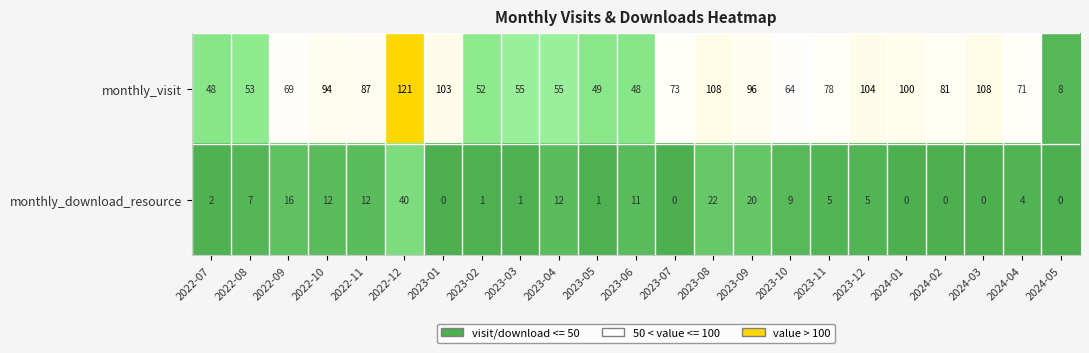

What is the difference between the highest and lowest values at 2023-01?

103